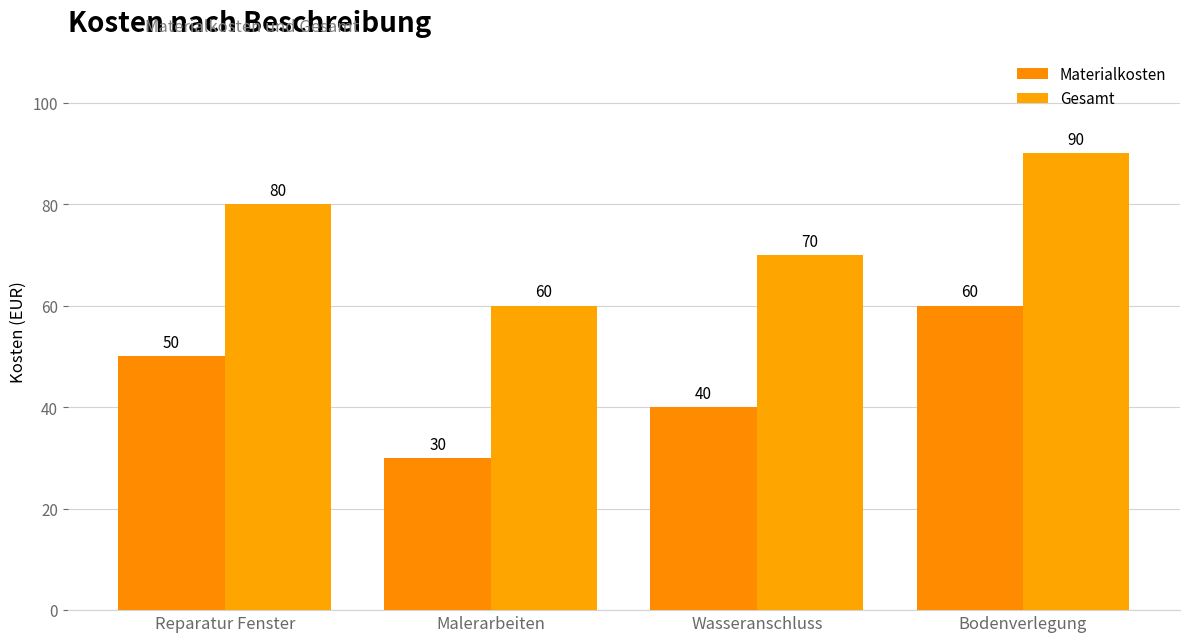

What is the sum of the Materialkosten values at Bodenverlegung and Reparatur Fenster?

110